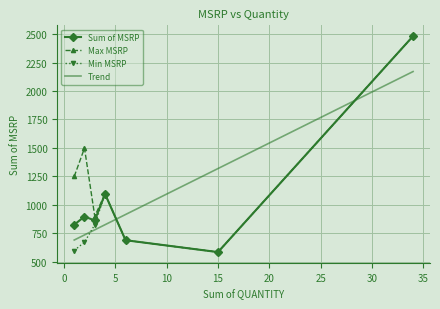

What is the value of the Sum of MSRP point at the 2nd from the left?

897.2